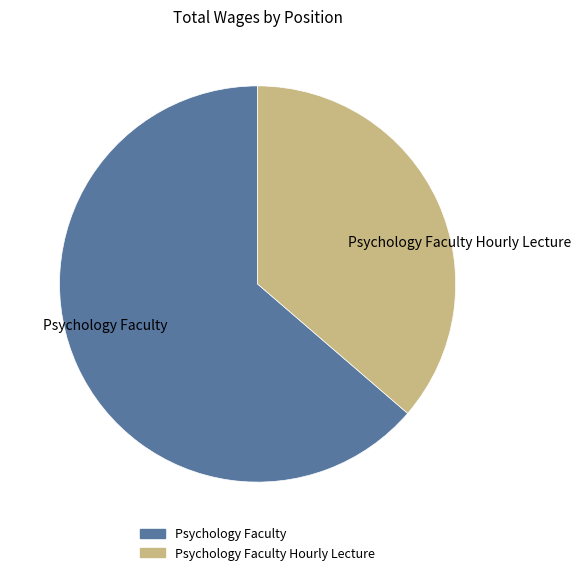

Rank the categories by value from highest to lowest.

Psychology Faculty, Psychology Faculty Hourly Lecture